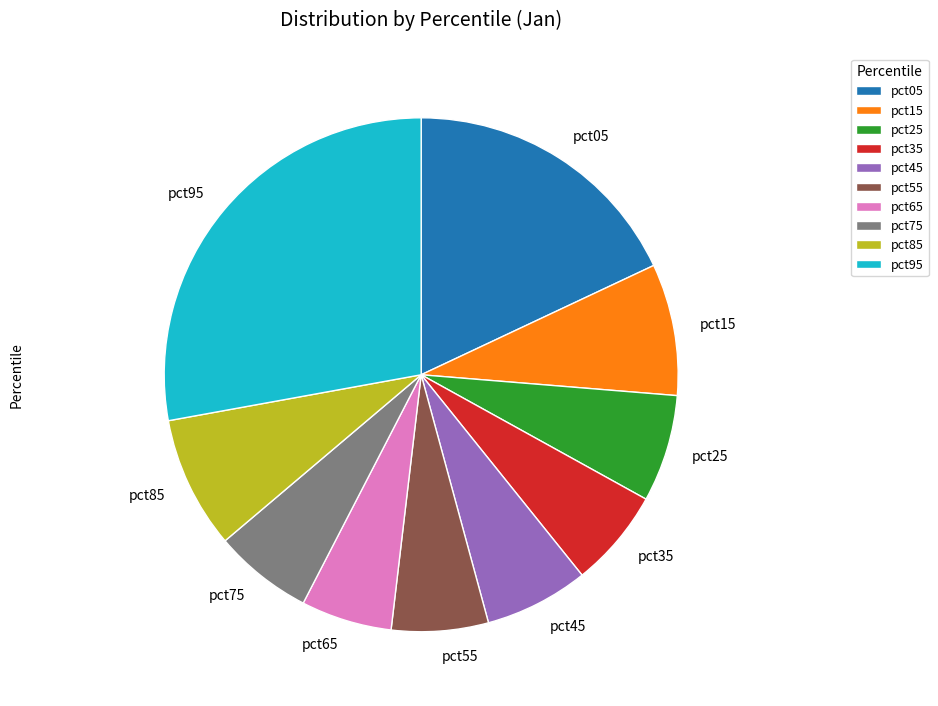

Is the sum of pct95 and pct25 greater than half?

No